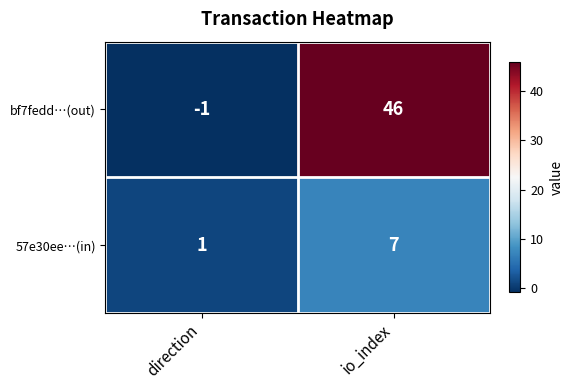

What is the difference between the maximum and minimum values in the 57e30ee…(in) series?

6